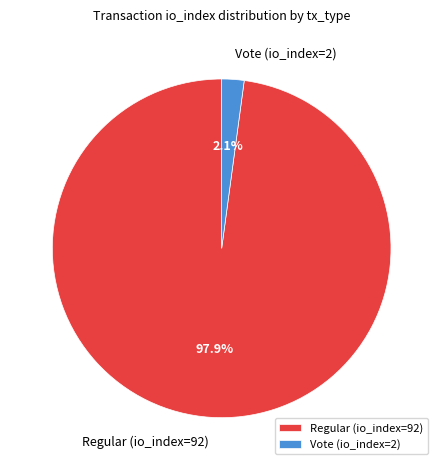

Between Vote (io_index=2) and Regular (io_index=92), which is larger?

Regular (io_index=92)